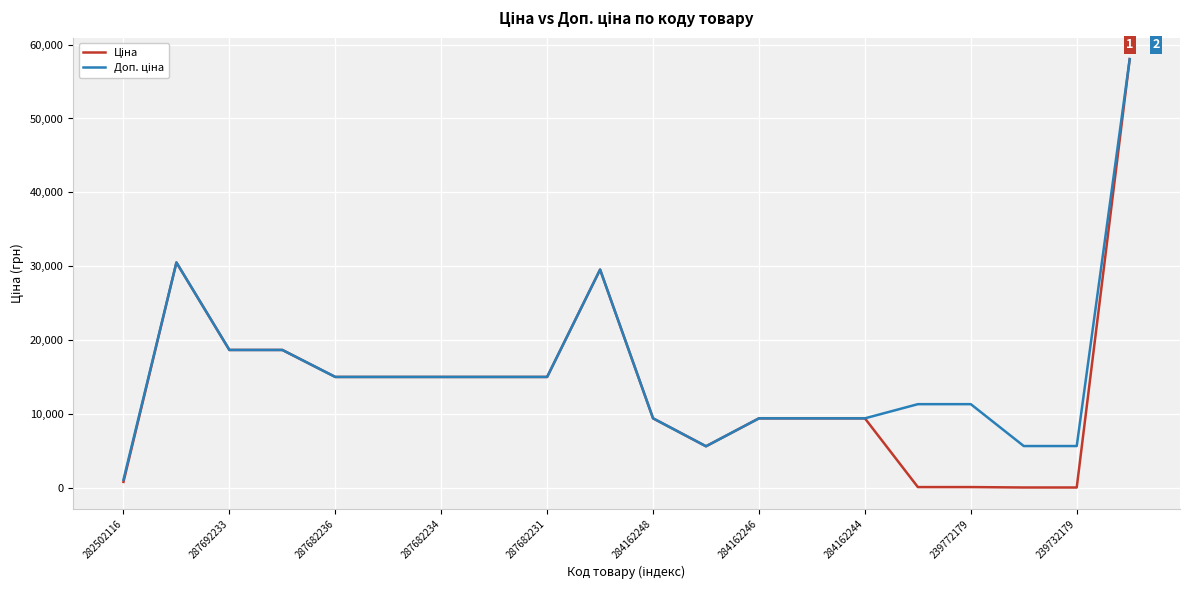

What is the greatest value displayed?

58037.0